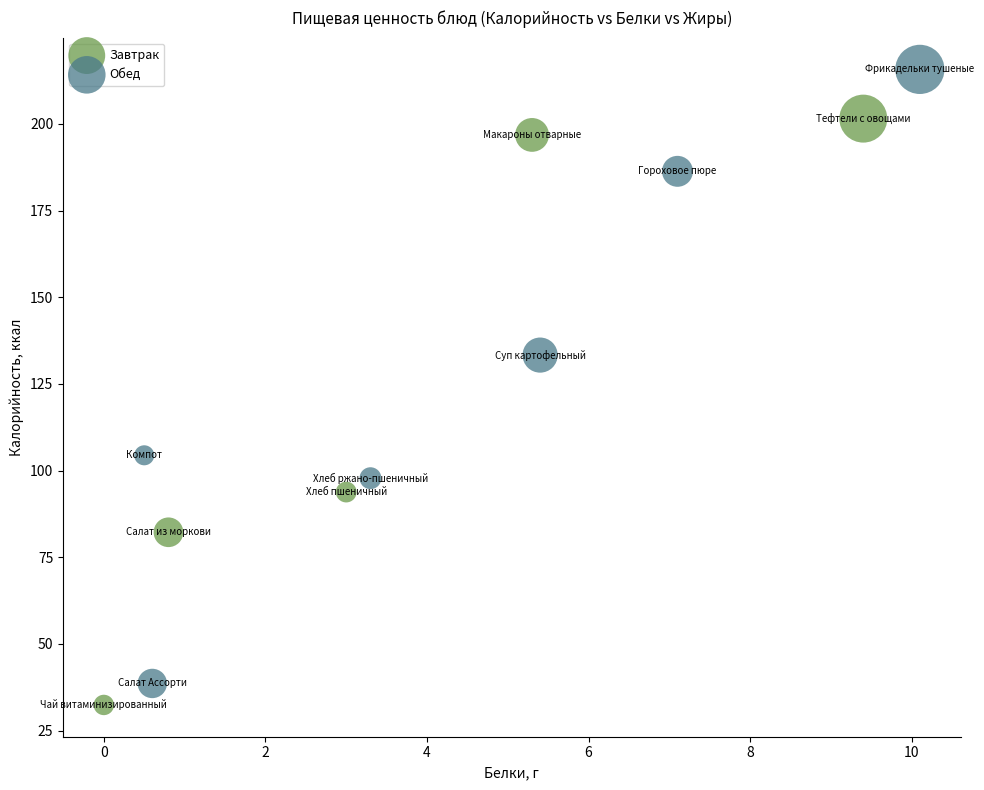

Which series reaches the maximum Y coordinate?

Обед